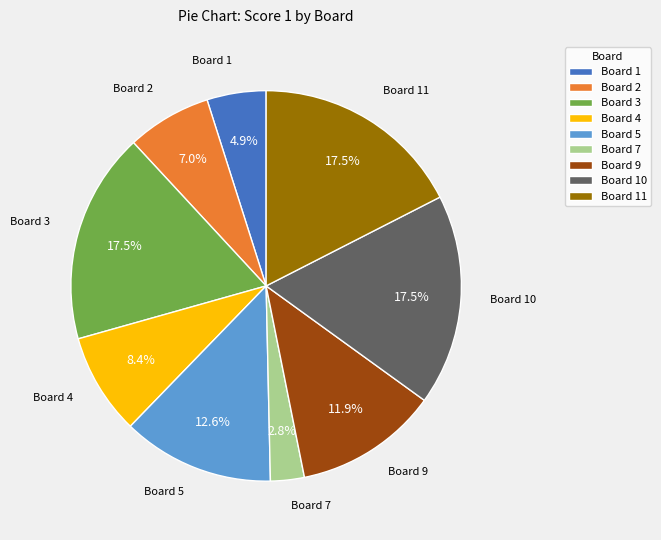

Is Board 9 the majority of the pie?

No